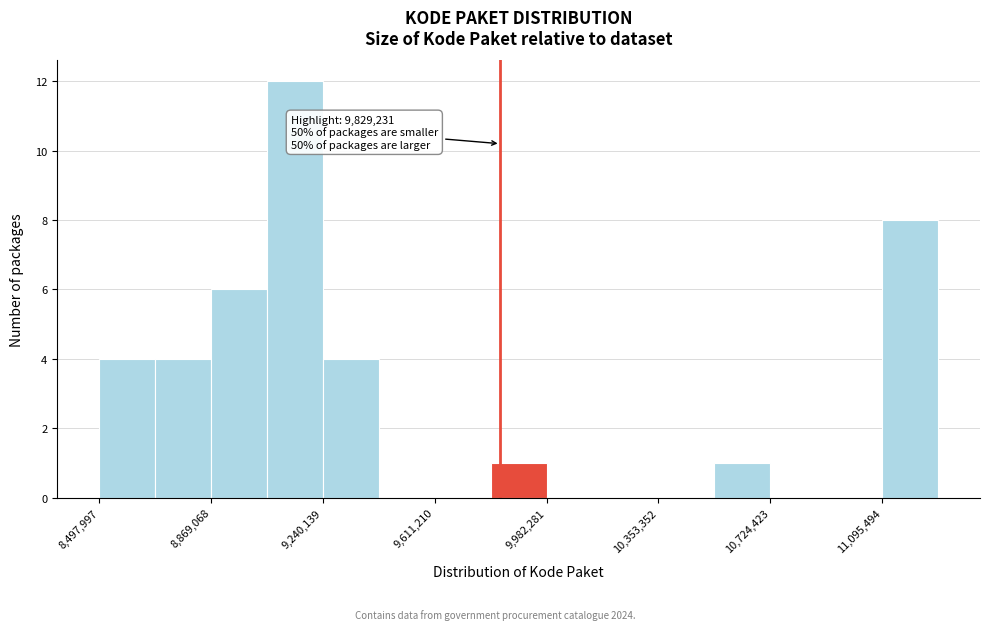

Read against the x-axis, roughly where is the centre of the tallest bar?

9150000